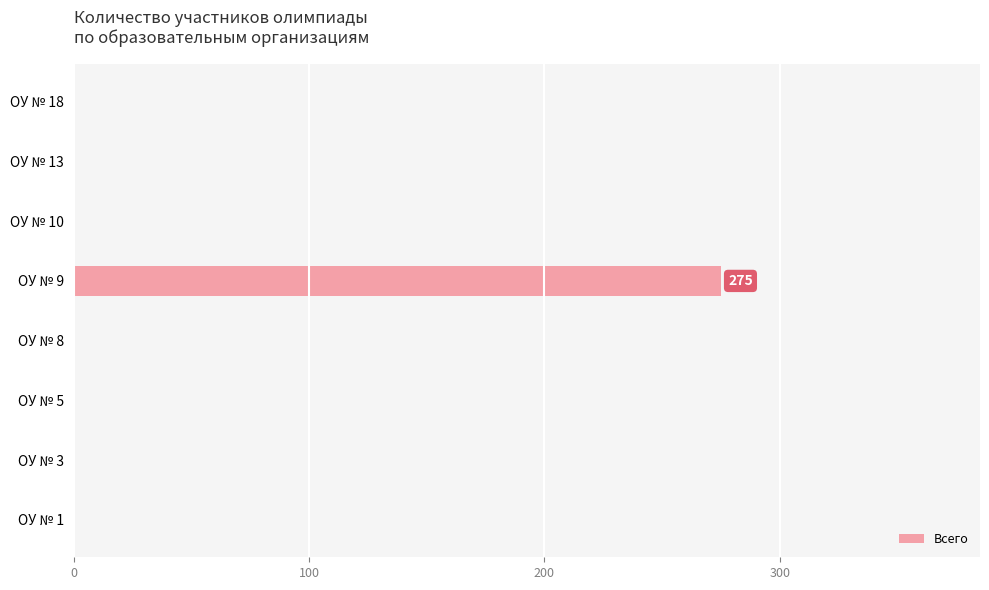

What is the maximum value shown in the chart?

275